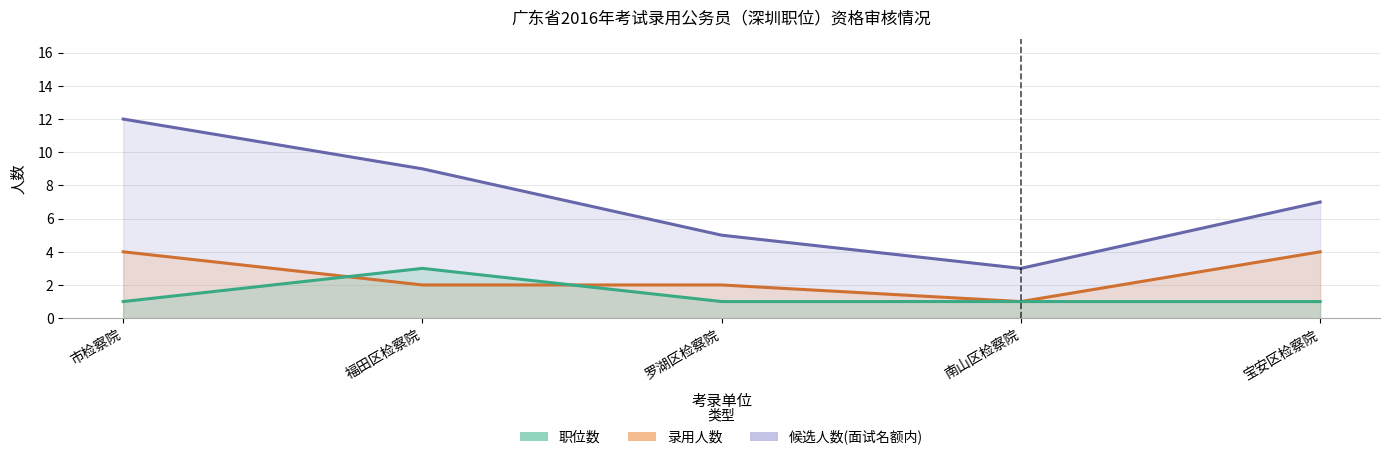

What is the difference between the highest and lowest values at 宝安区检察院?

6